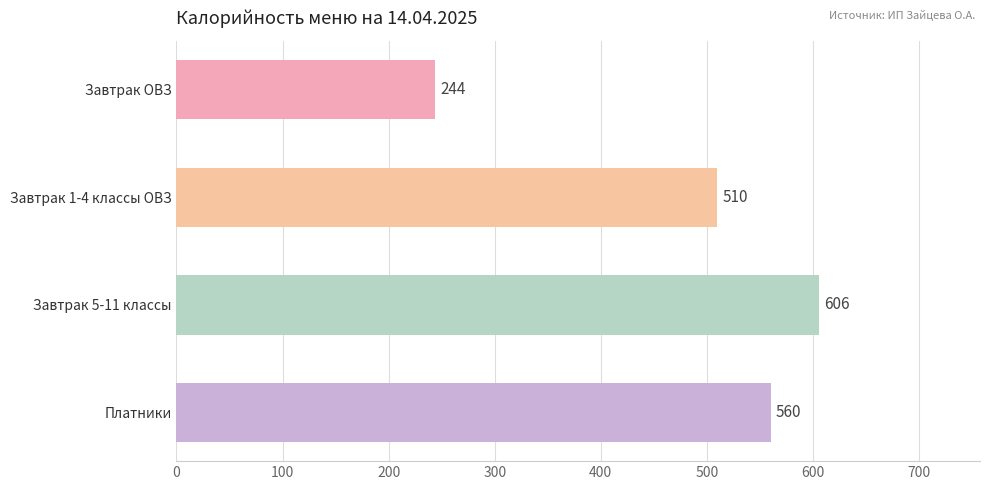

Which has a higher value, Завтрак 5-11 классы or Завтрак 1-4 классы ОВЗ?

Завтрак 5-11 классы